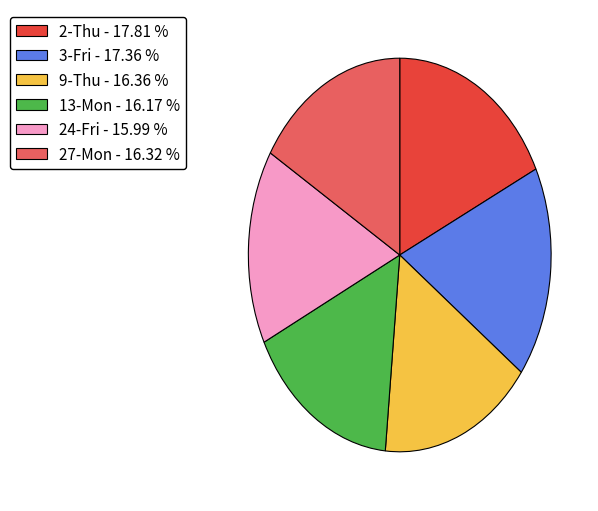

Does 3-Fri account for over 50% of the chart?

No